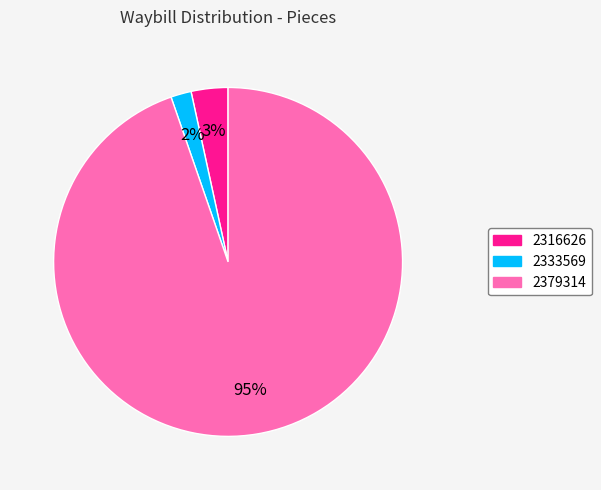

To the nearest percent, what is the difference between the largest and smallest slice percentages?

93%